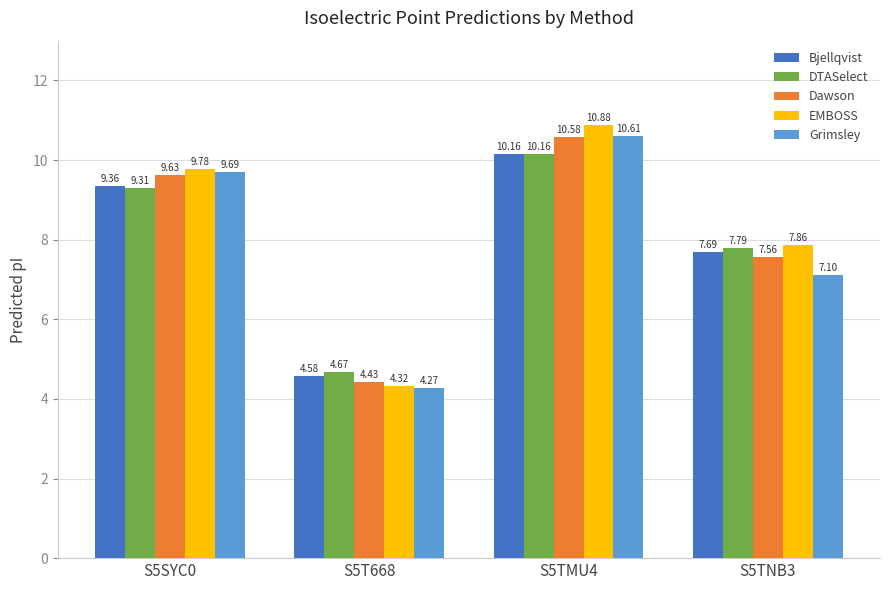

Which label corresponds to the largest value in the chart?

S5TMU4